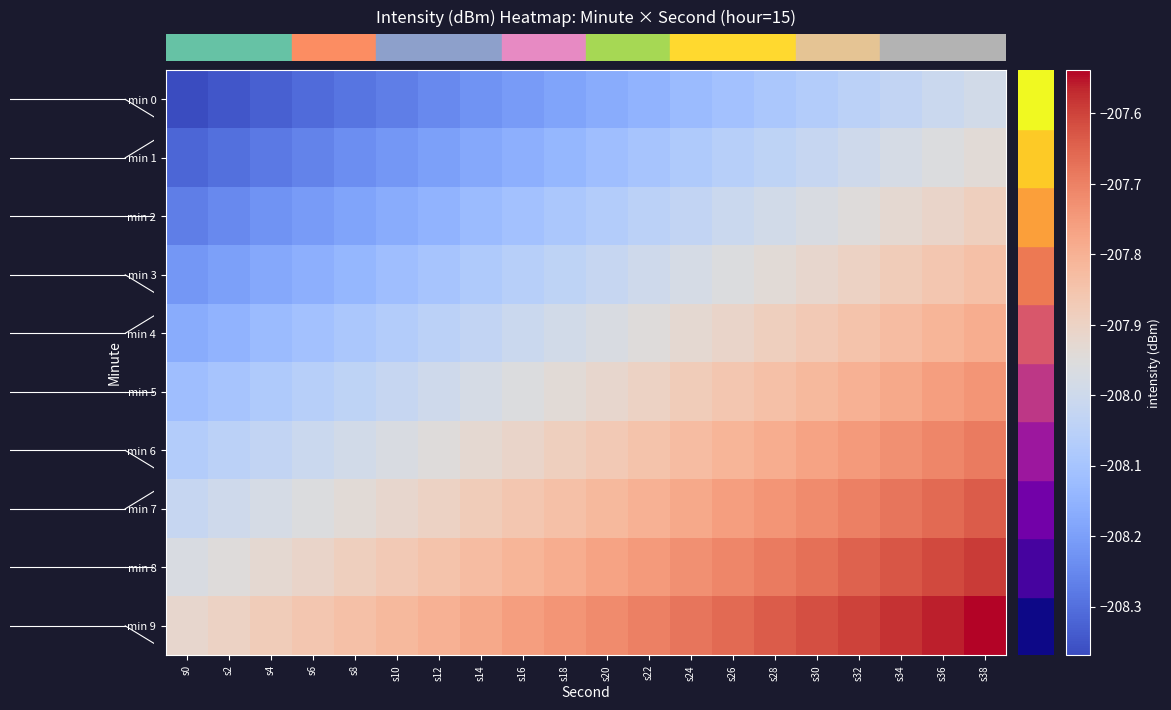

Rank the series at s12 from highest to lowest value.

min 9, min 8, min 7, min 6, min 5, min 4, min 3, min 2, min 1, min 0